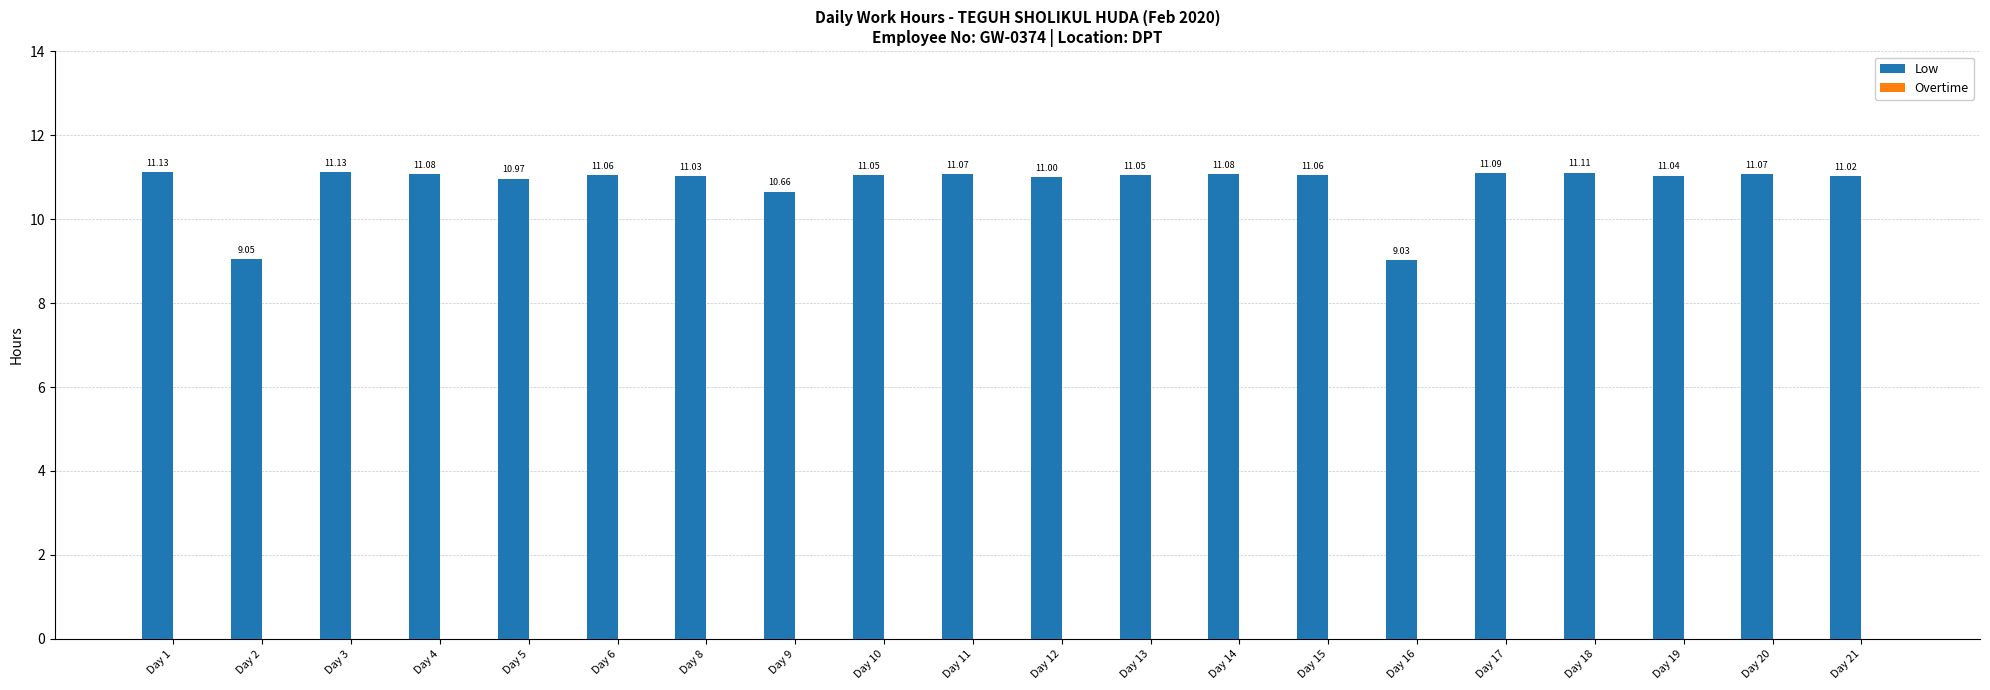

Between Day 9 and Day 16, which is larger?

Day 9